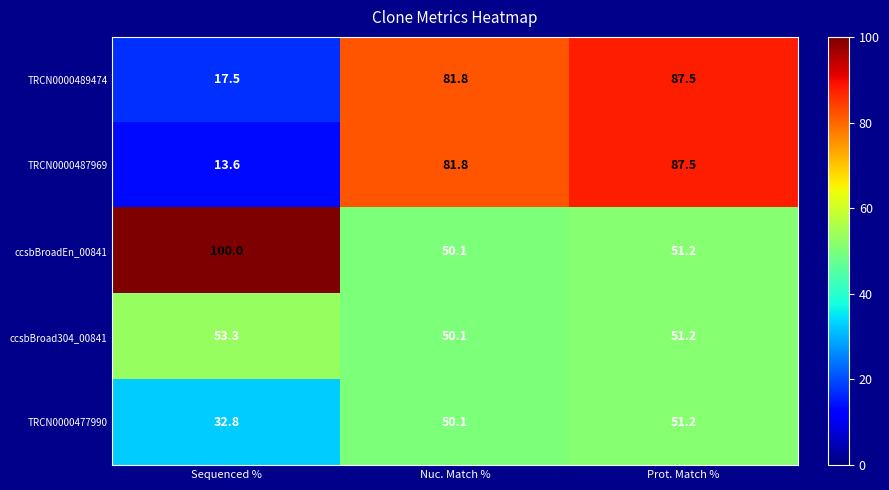

What is the spread (max minus min) of values at Sequenced %?

86.4